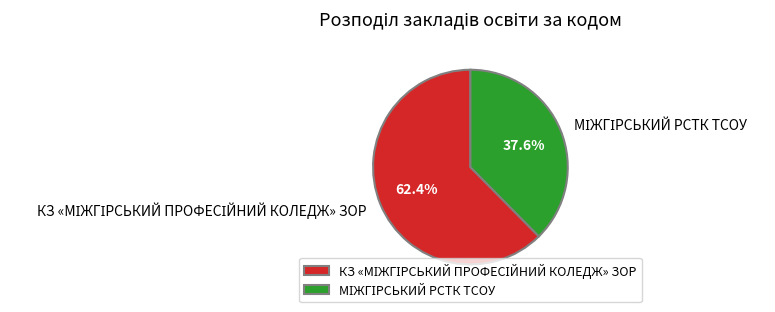

Is there a majority slice in this chart?

Yes